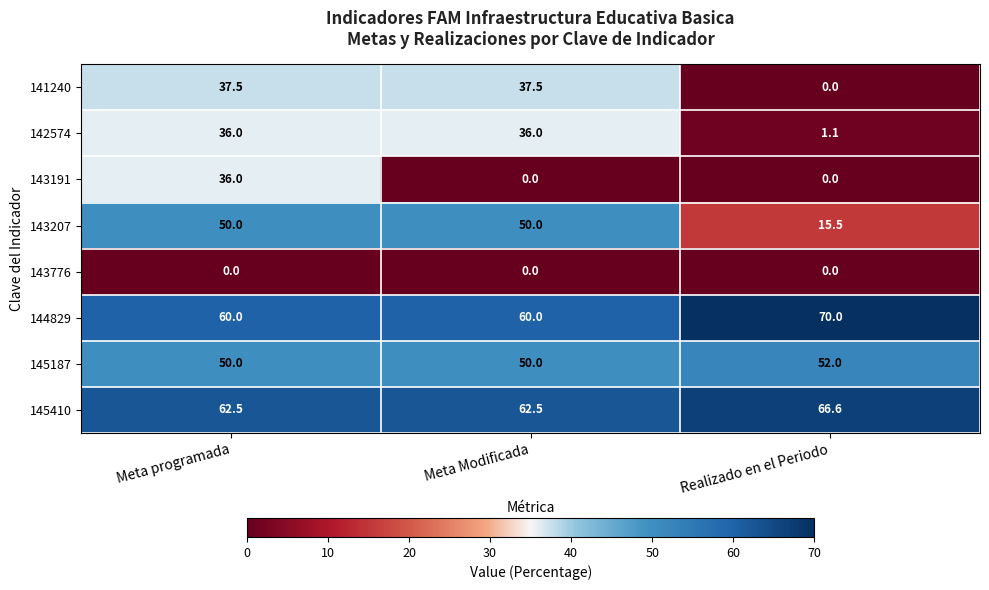

What is the average value of the 144829 series?

63.3